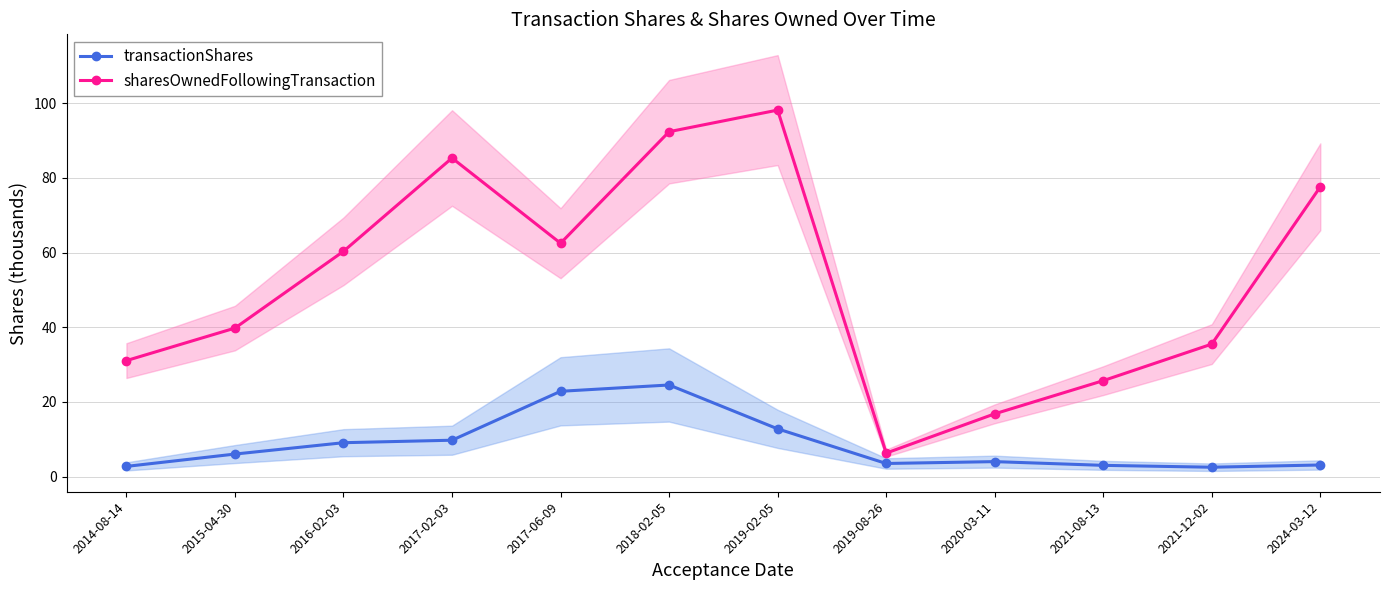

Reading right to left, extract all data points from this chart.

transactionShares: 2024-03-12=3.1	2021-12-02=2.5	2021-08-13=3.0	2020-03-11=4.0	2019-08-26=3.5	2019-02-05=12.8	2018-02-05=24.5	2017-06-09=22.8	2017-02-03=9.7	2016-02-03=9.1	2015-04-30=6.0	2014-08-14=2.7
sharesOwnedFollowingTransaction: 2024-03-12=77.6	2021-12-02=35.5	2021-08-13=25.7	2020-03-11=16.8	2019-08-26=6.3	2019-02-05=98.1	2018-02-05=92.4	2017-06-09=62.5	2017-02-03=85.3	2016-02-03=60.3	2015-04-30=39.8	2014-08-14=31.1